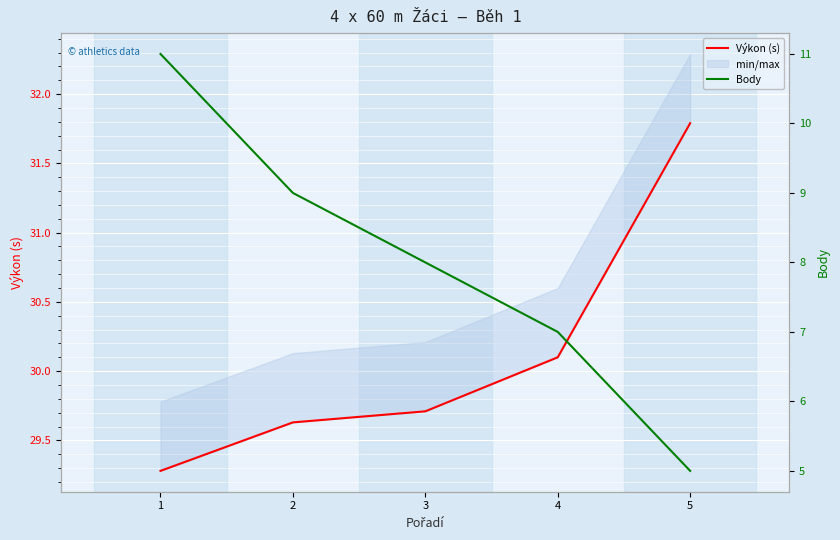

What is the value of the Výkon (s) point at the 1st from the left?

29.3